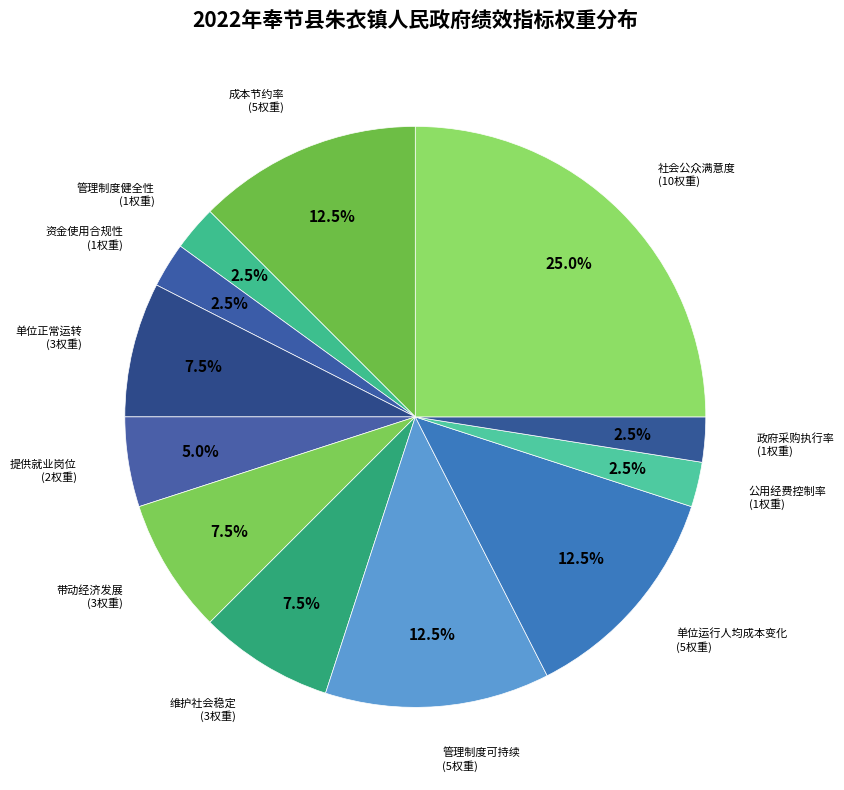

What is the total percentage of 社会公众满意度 and 管理制度可持续?

37.5%